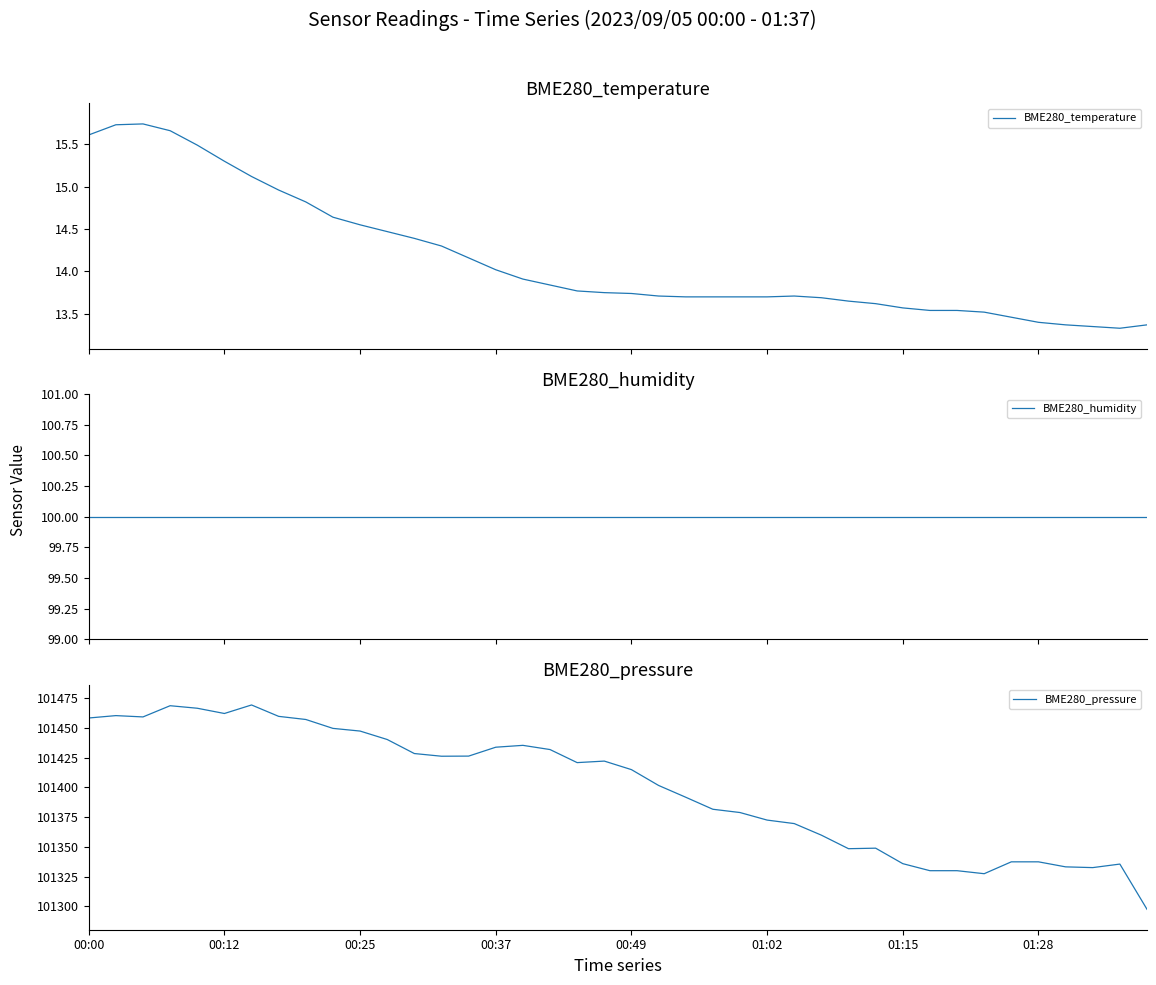

List the series in order of their peak value, lowest first.

BME280_temperature, BME280_humidity, BME280_pressure